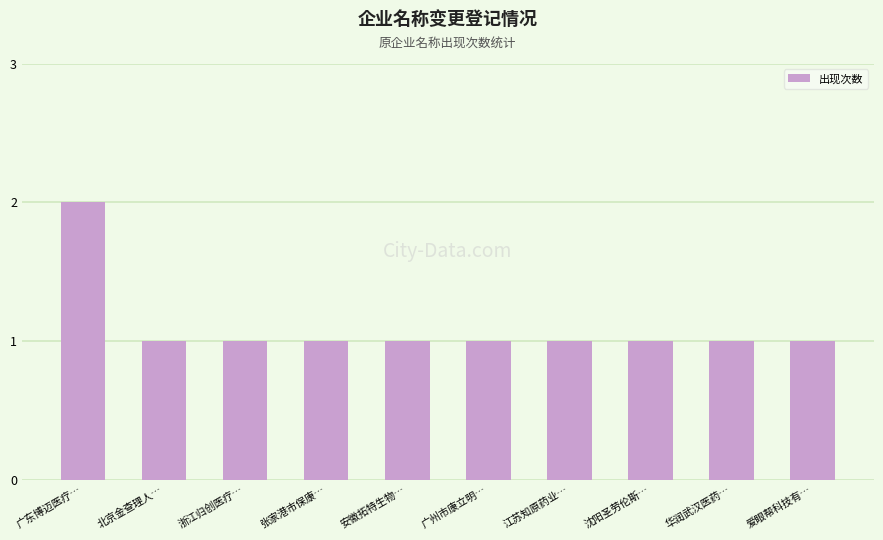

Which label corresponds to the largest value in the chart?

广东博迈医疗…